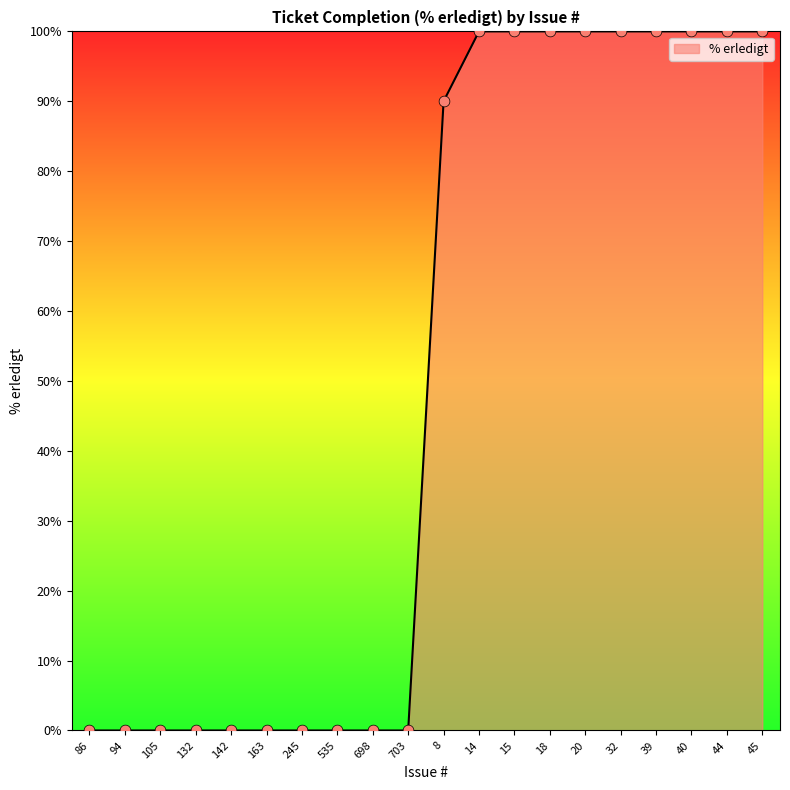

Which has a higher value, 698 or 15?

15